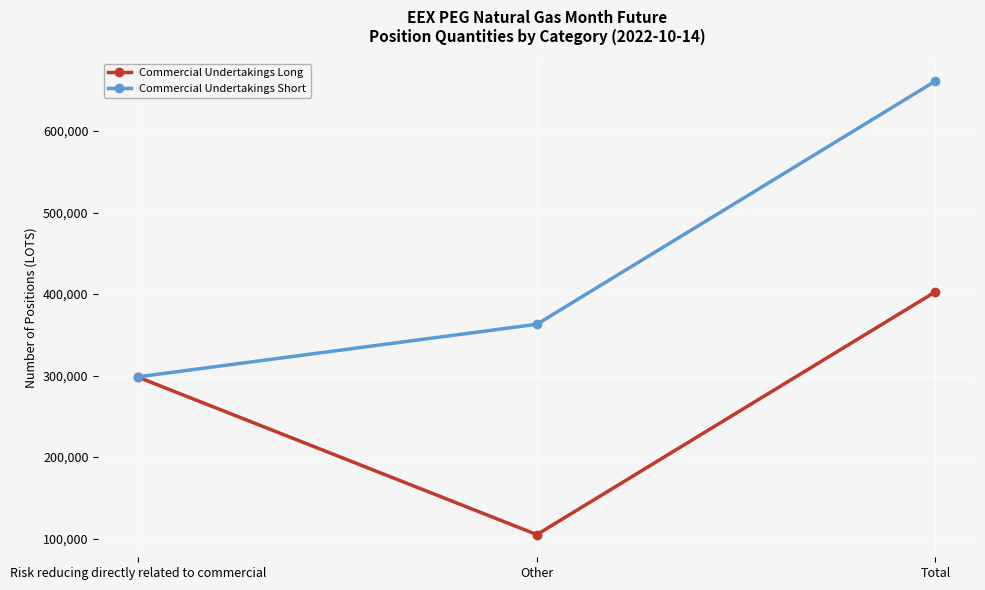

What is the label of the 2nd point from the right?

Other